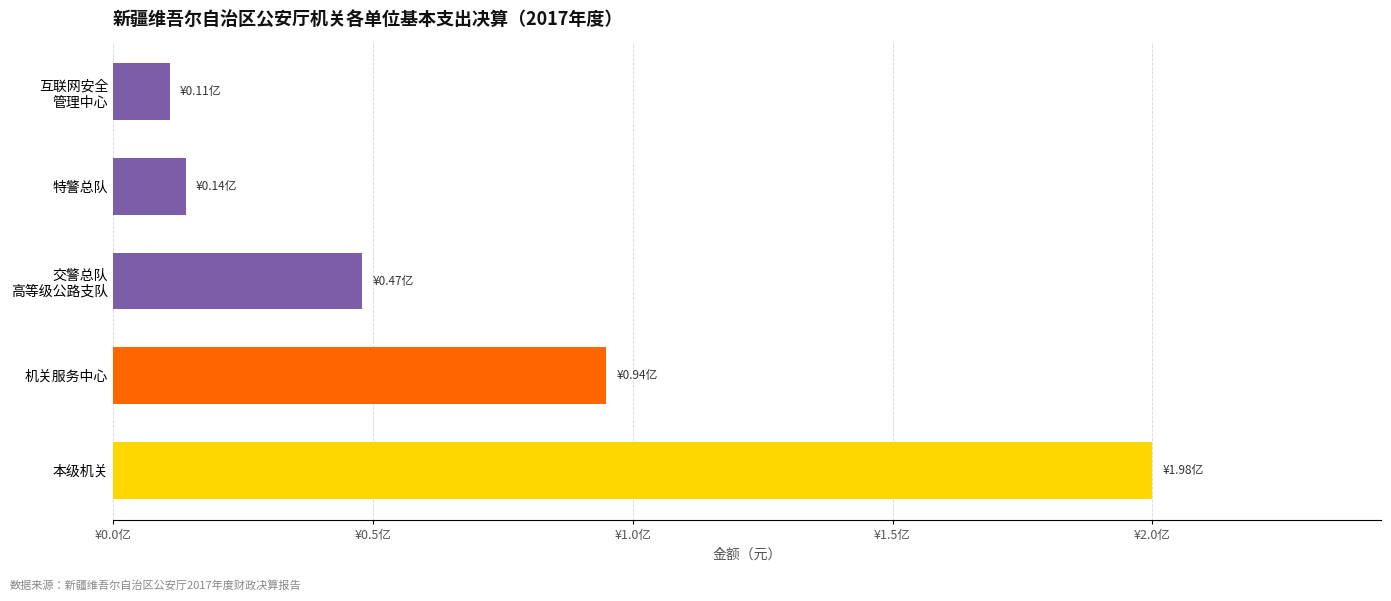

Rank the categories by value from highest to lowest.

本级机关, 机关服务中心, 交警总队
高等级公路支队, 特警总队, 互联网安全
管理中心